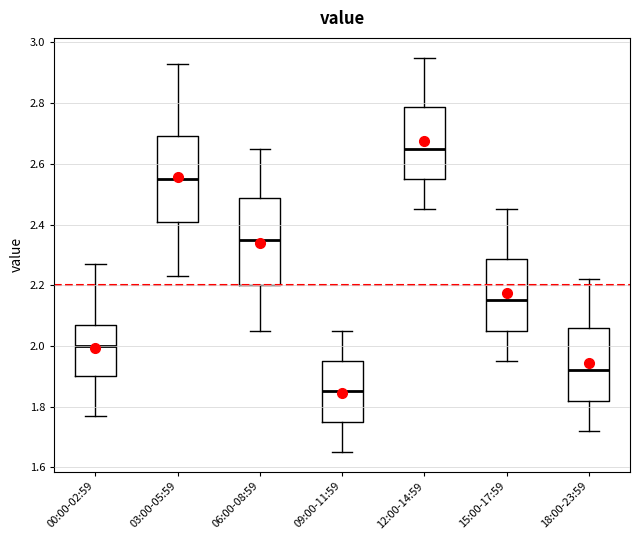

Which box has the lowest median line?

09:00-11:59